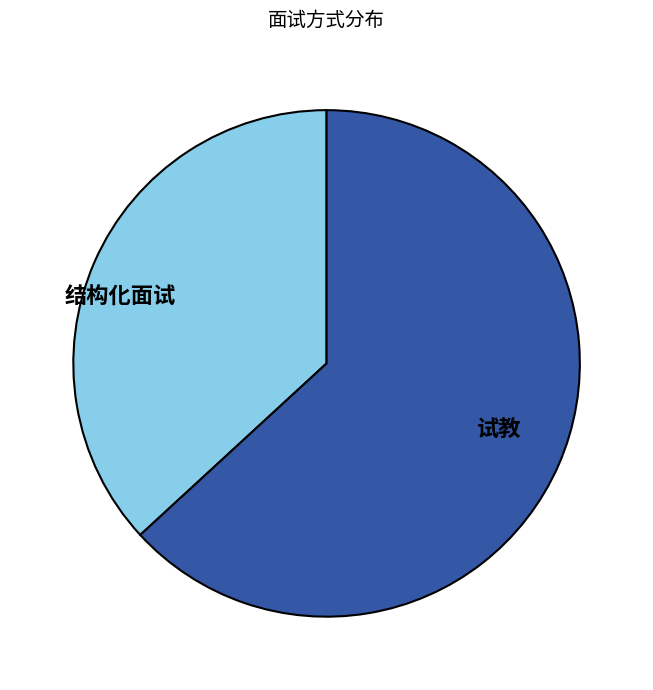

What is the ratio of the value at 试教 to the value at 结构化面试?

1.7